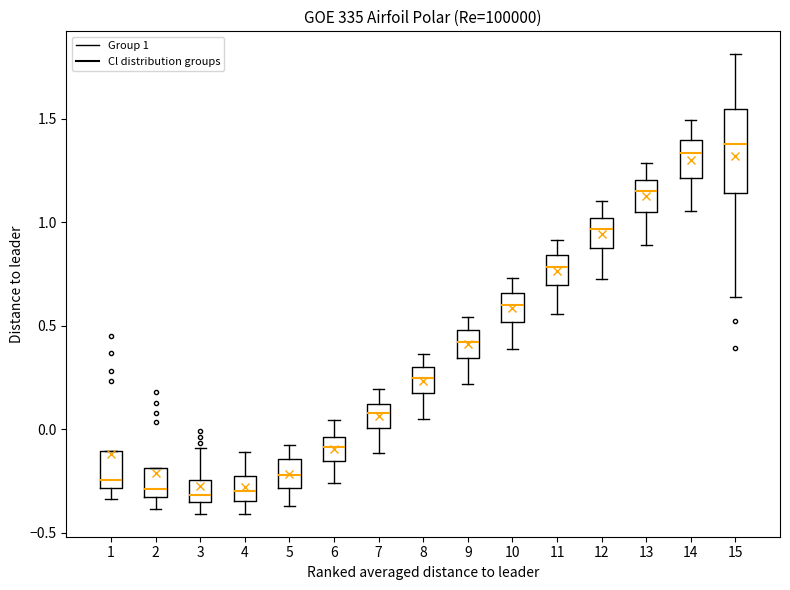

Comparing the boxes themselves (not the whiskers), which one is the tallest?

15